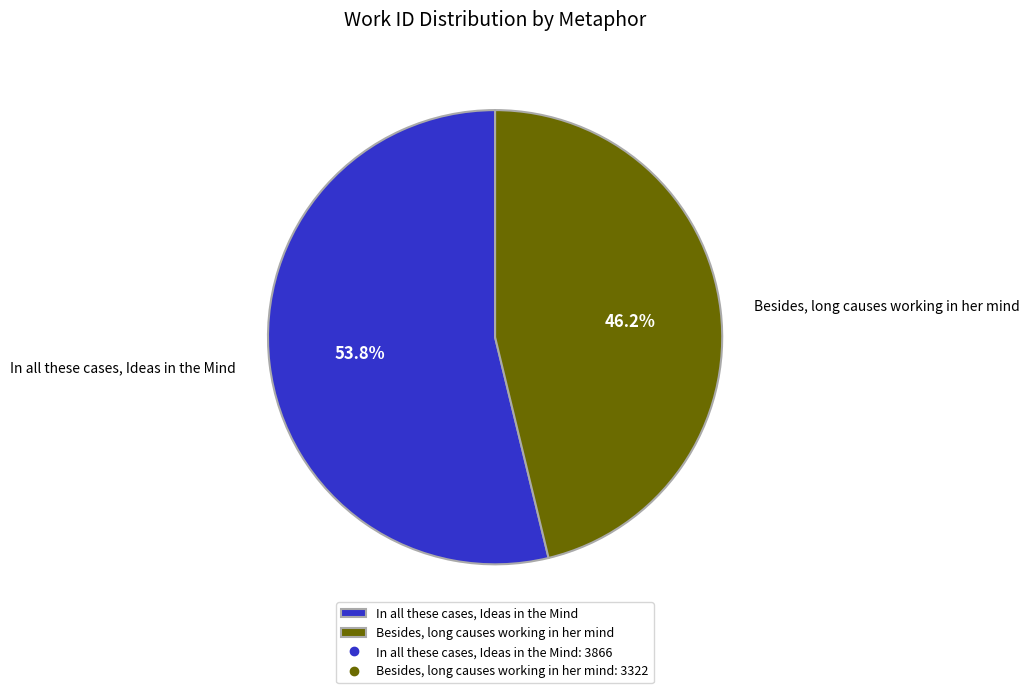

Is there a majority slice in this chart?

Yes